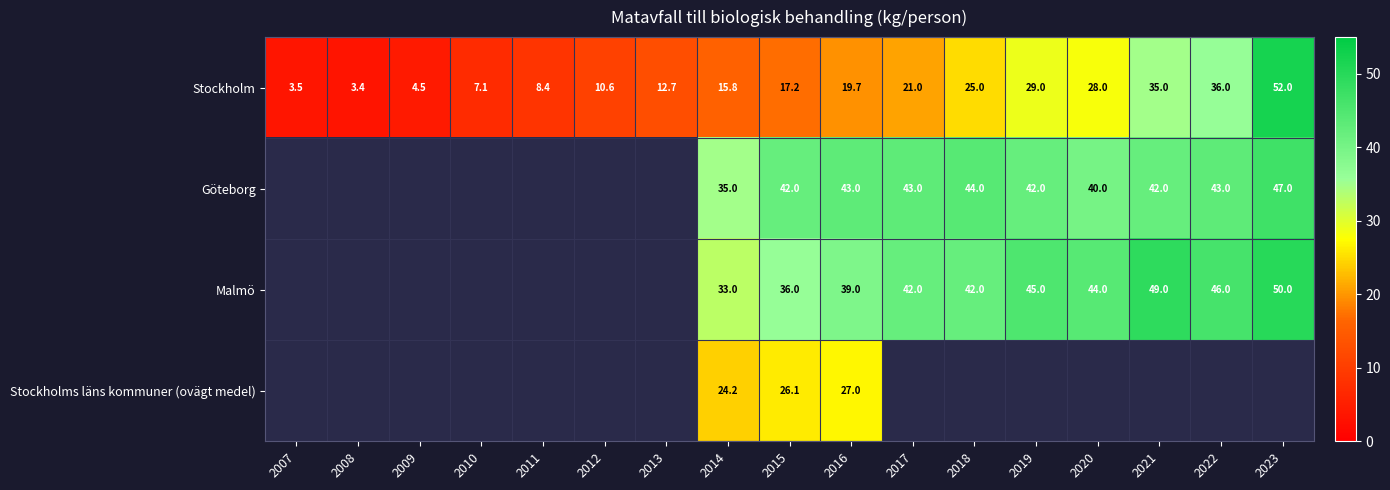

Between 2015 and 2016, which series saw the biggest shift?

Malmö